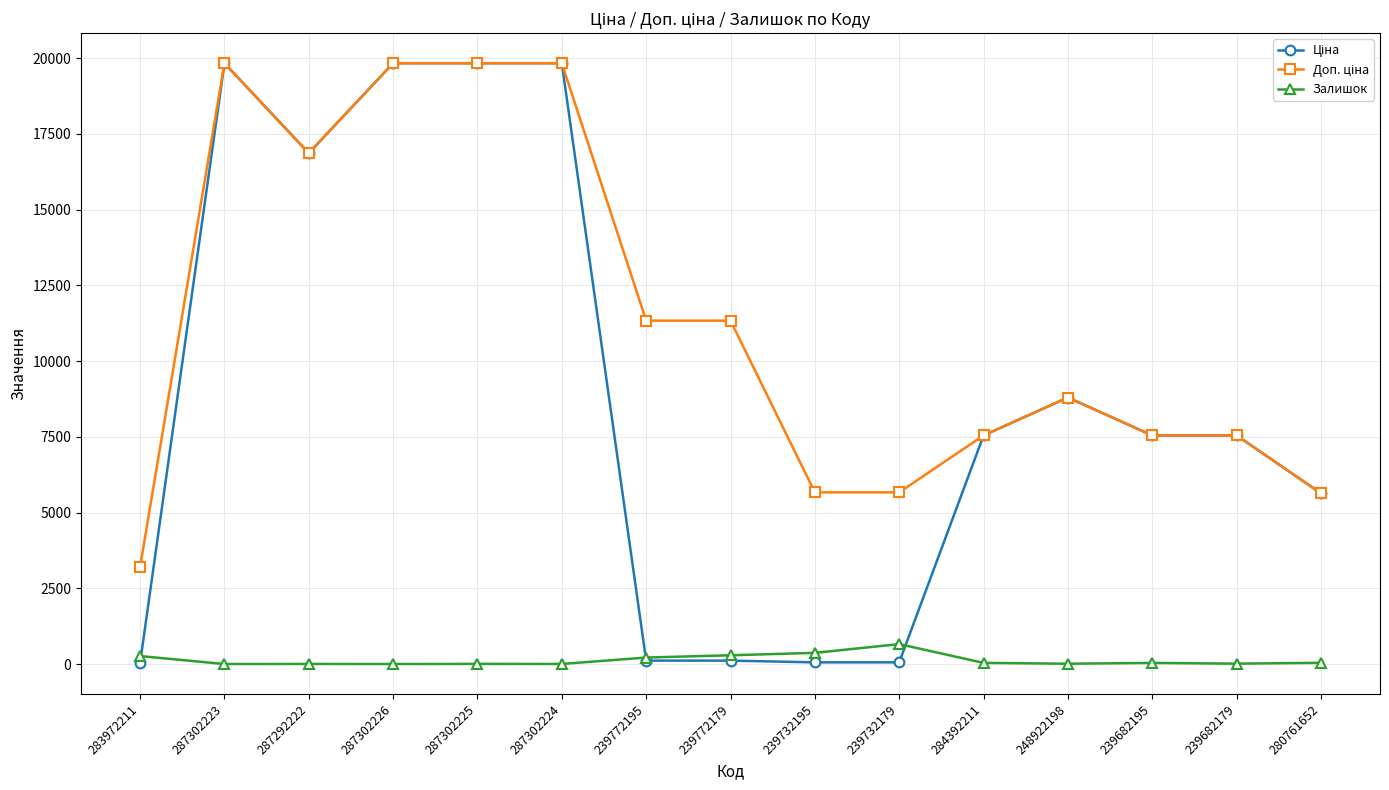

The Залишок series shows 4.0 at 287292222. True or false?

True